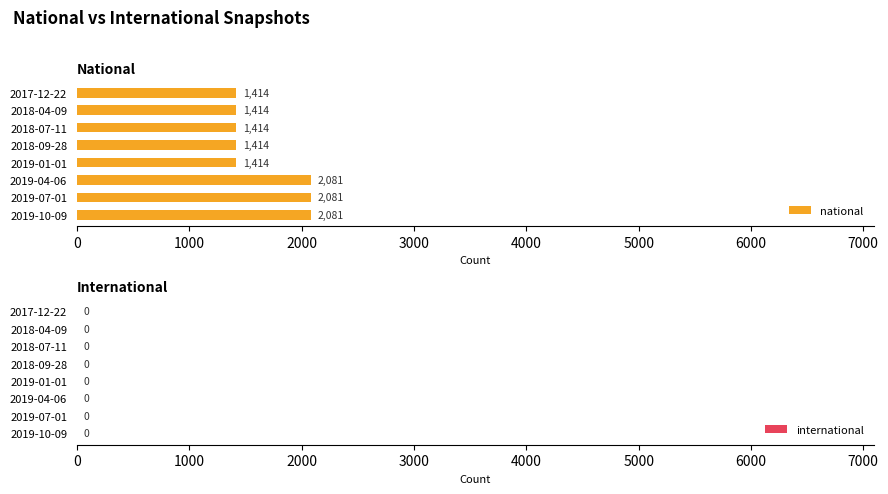

Does the chart contain stacked bars?

No